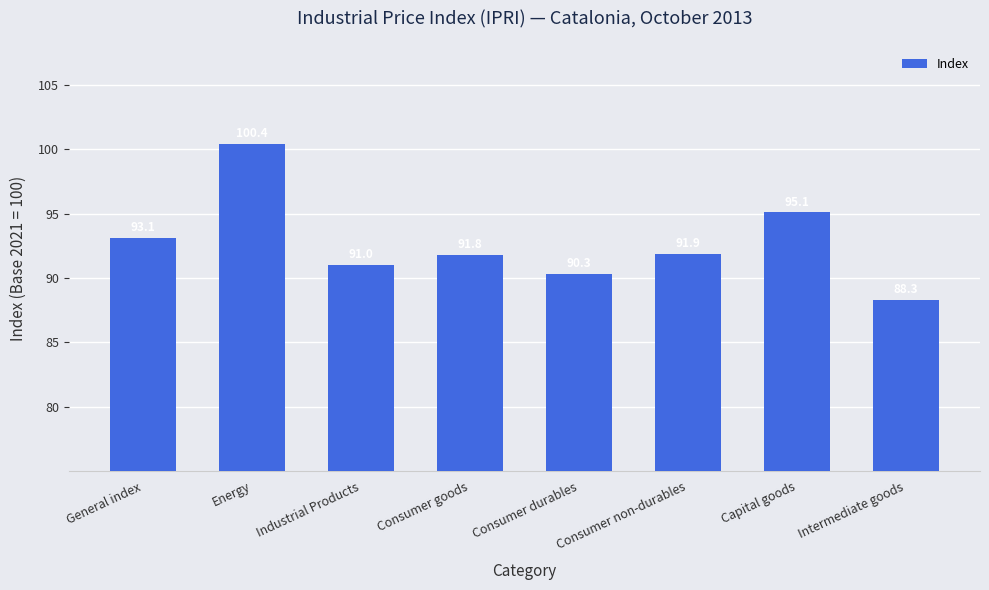

What is the ratio of the value at Intermediate goods to the value at Consumer durables?

1.0